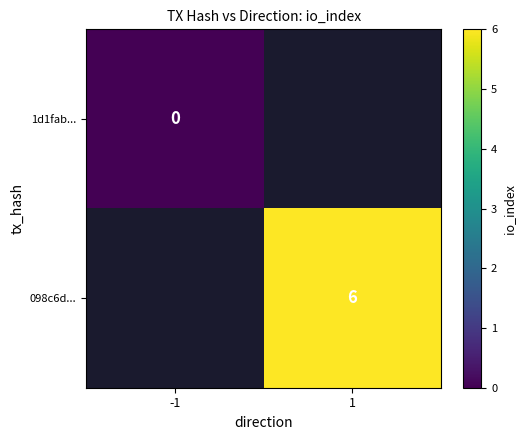

Between 1 and -1, which is larger?

-1